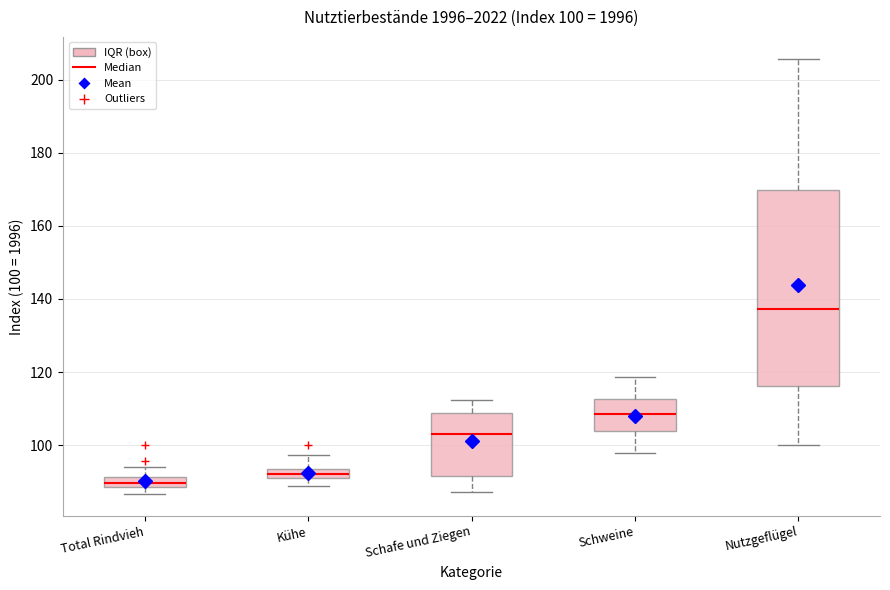

Which box is the tallest, from its lower edge to its upper edge?

Nutzgeflügel